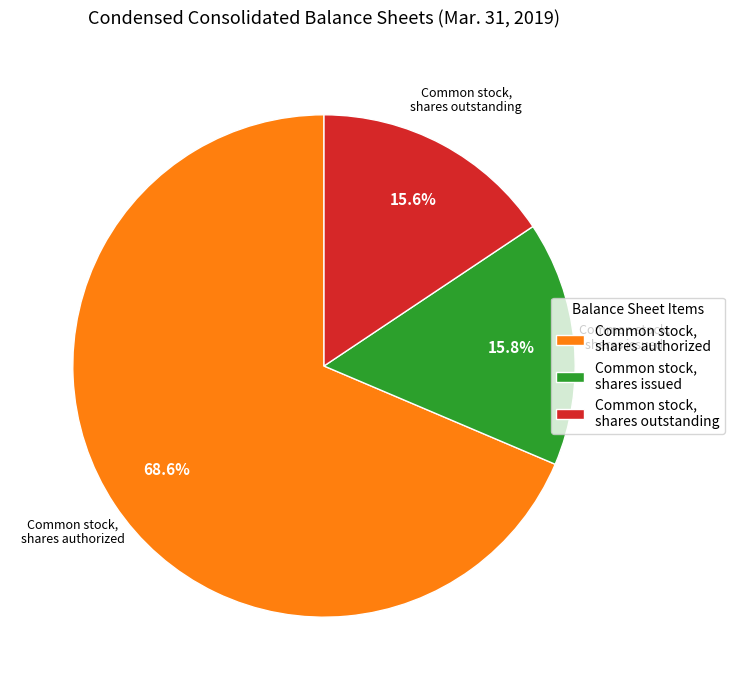

Approximately how many times larger is the value at Common stock, shares issued compared to Common stock, shares outstanding?

1.0